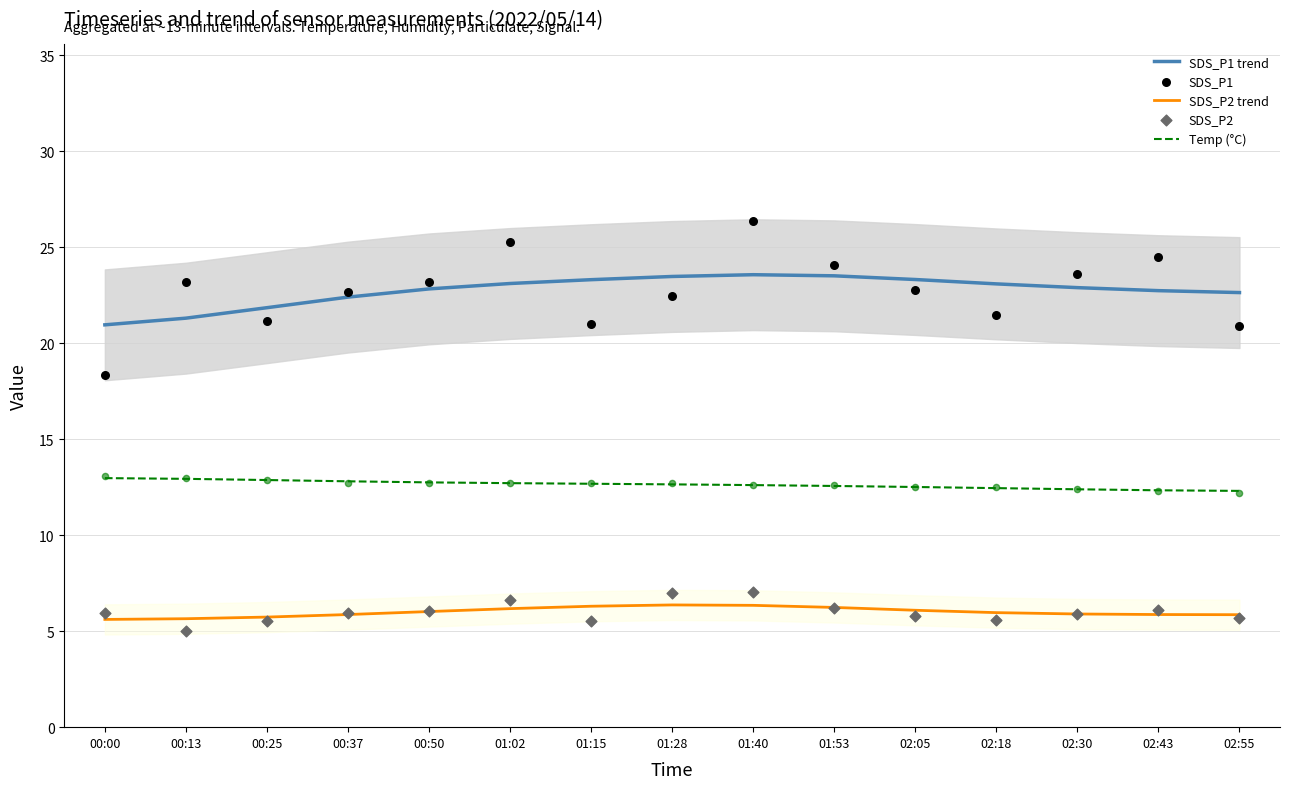

At which category is the sum across all series the highest?

01:40